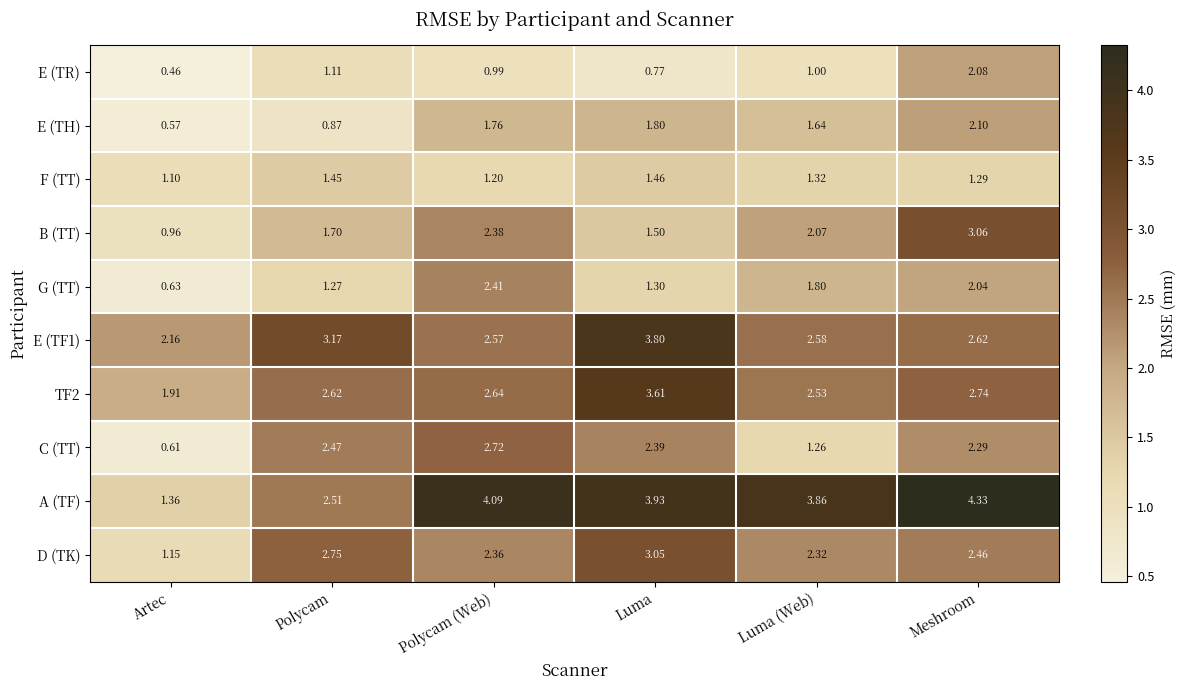

How many series are shown in this chart?

10